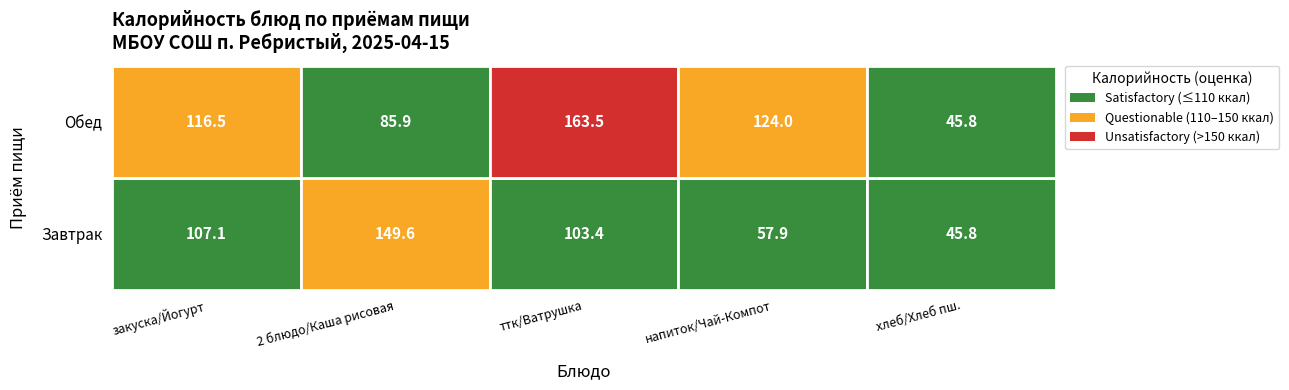

Count the number of categories in the chart.

5